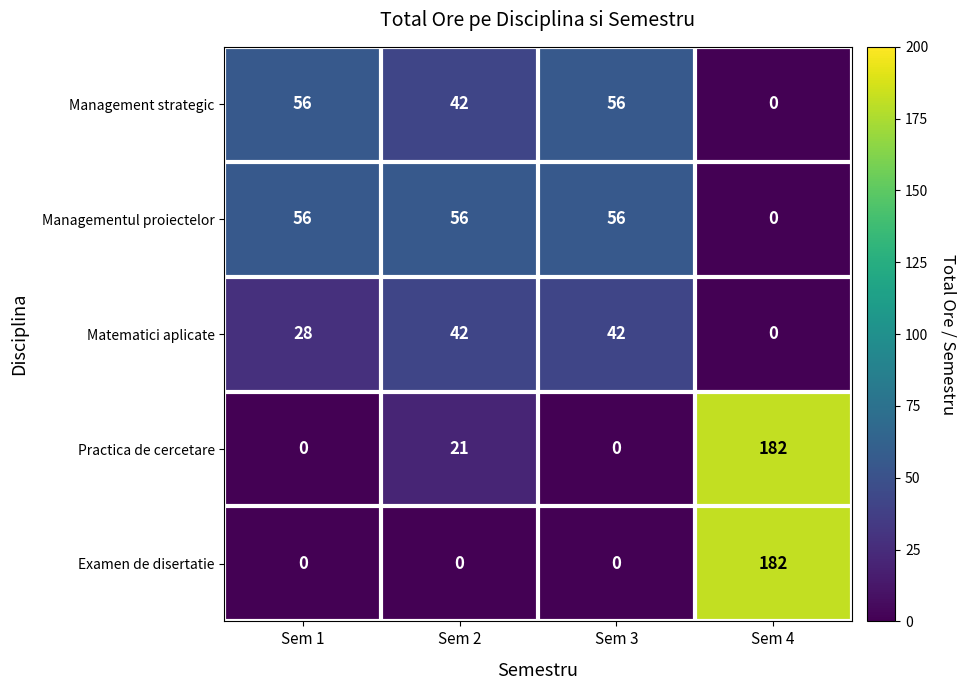

How many values in the Practica de cercetare series are below 21?

2